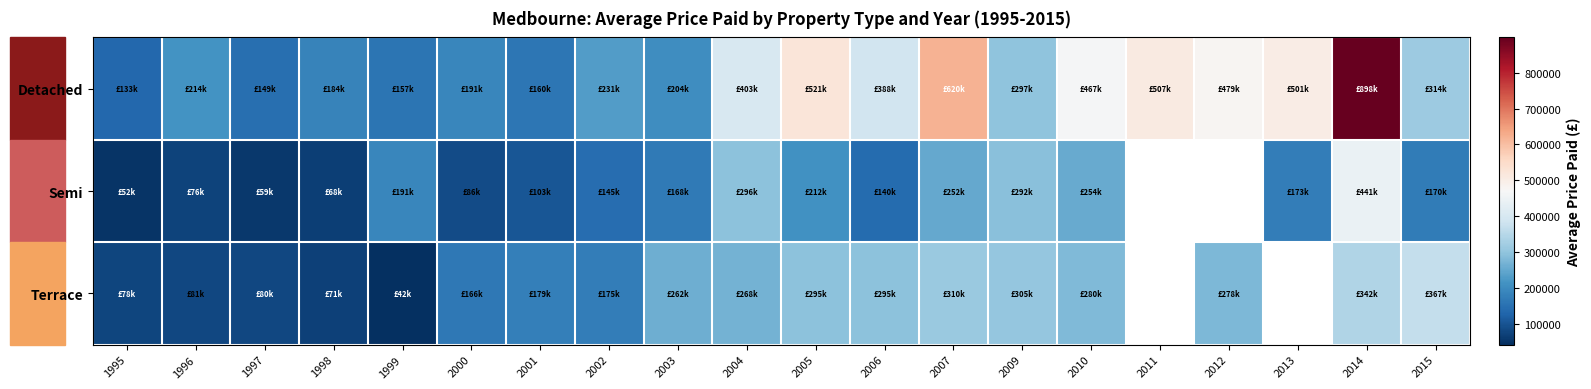

How many positive values does the Semi series have?

18